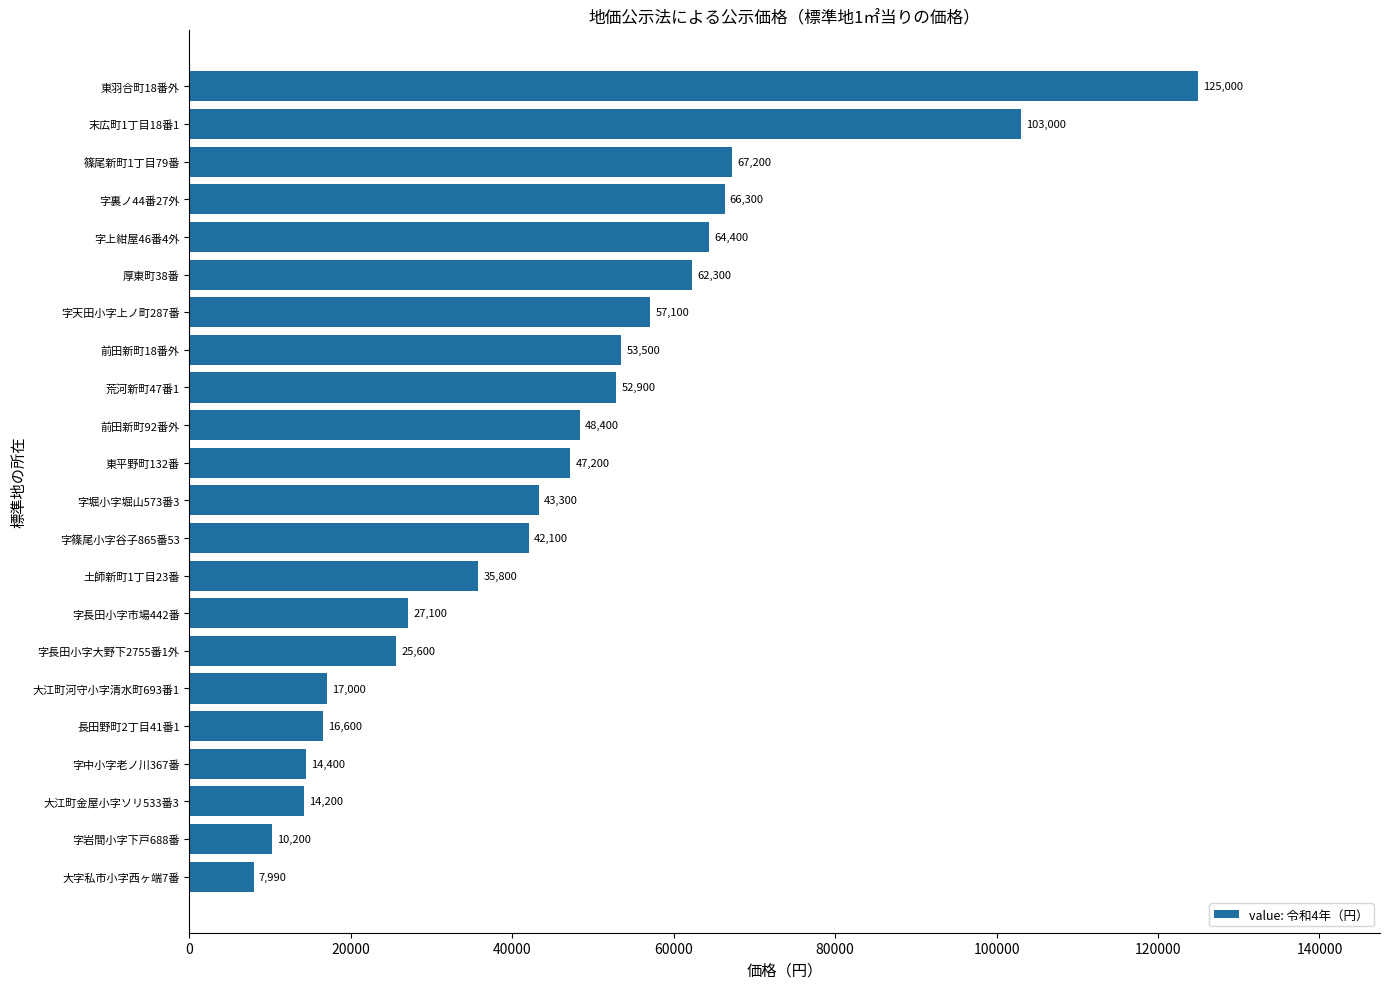

True or false: the data shows 47200 at 東平野町132番.

True